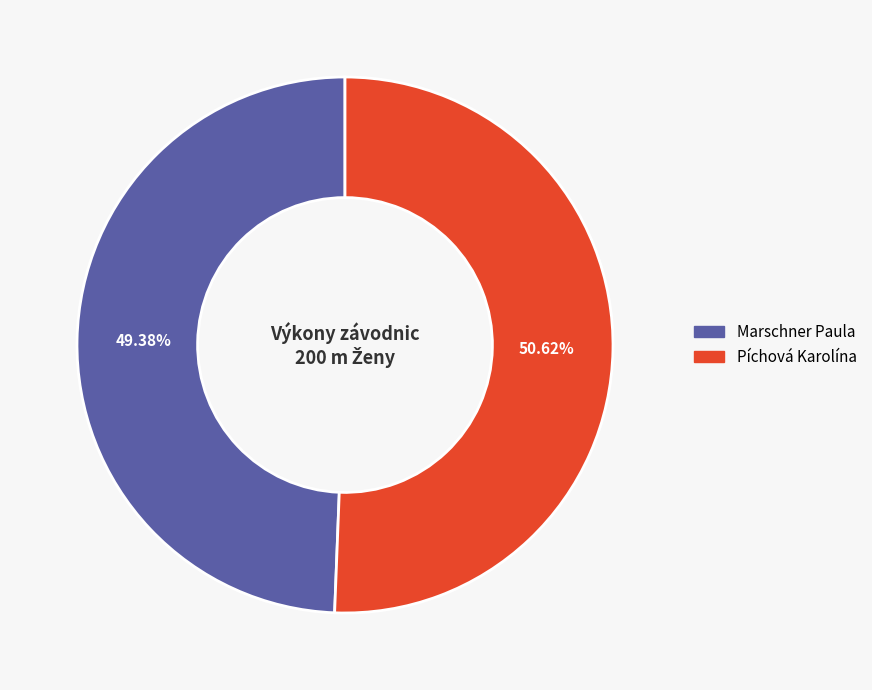

Between Marschner Paula and Píchová Karolína, which is larger?

Píchová Karolína